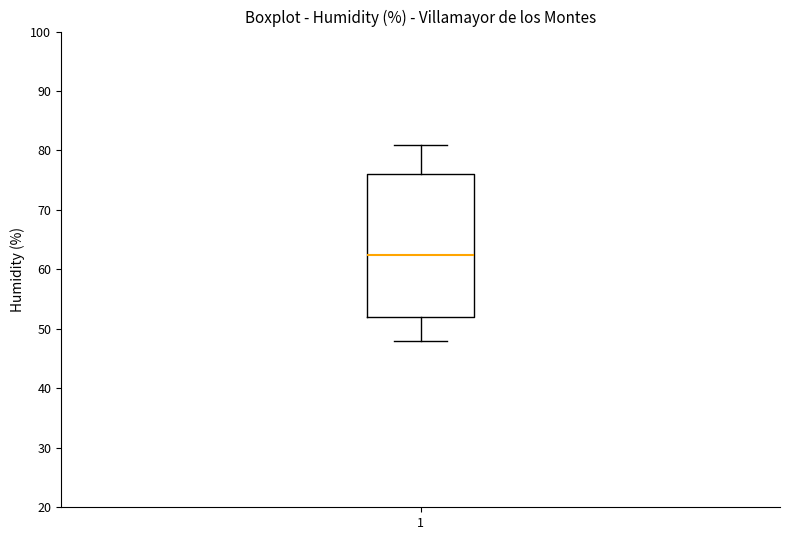

Transcribe this box plot: give where the median line is, the range the box spans, and where the two whiskers end, as read against the y-axis. The values are not printed on the chart, so give them approximately, as read against the axis.

median 63, box 52 to 76, whiskers 48 to 81